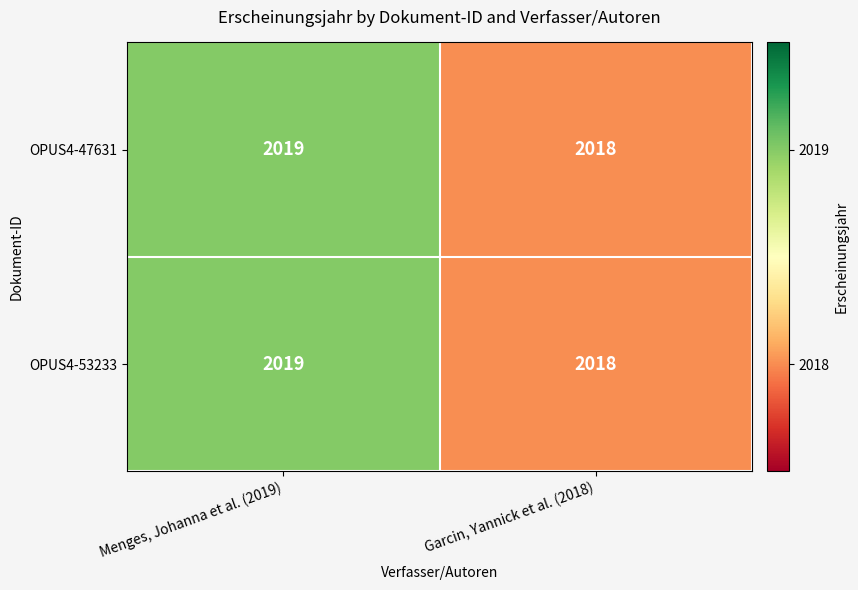

Reading left to right, extract all data points from this chart.

OPUS4-47631: Menges, Johanna et al. (2019)=2019	Garcin, Yannick et al. (2018)=2018
OPUS4-53233: Menges, Johanna et al. (2019)=2019	Garcin, Yannick et al. (2018)=2018